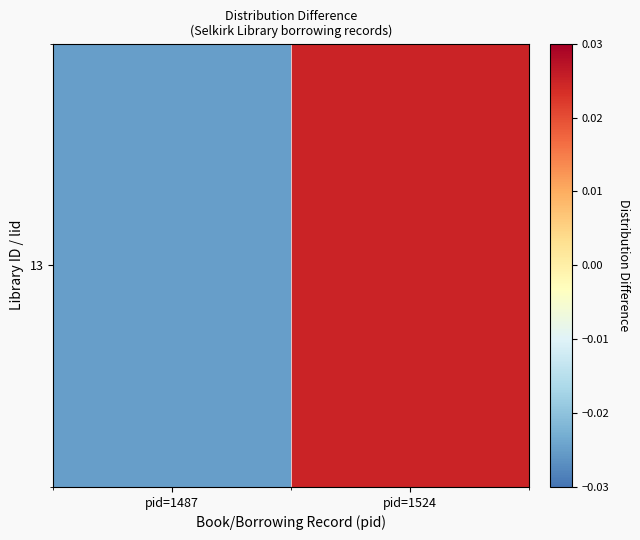

Where is the data nearest to the value 0?

pid=1487